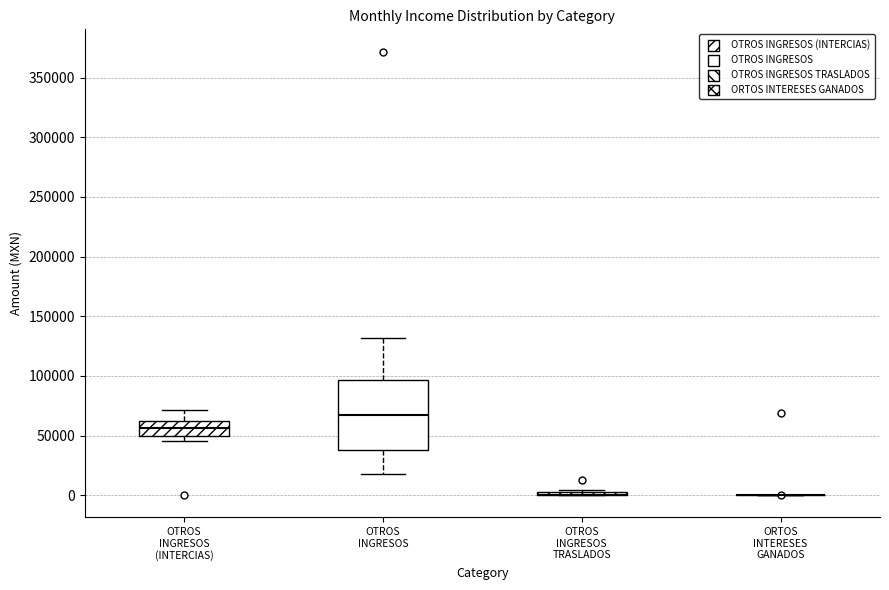

Reading left to right, transcribe this box plot: for each box, give where its median line is, the range the box spans, and where its two whiskers end, as read against the y-axis. The values are not printed on the chart, so give them approximately, as read against the axis.

OTROS INGRESOS (INTERCIAS): median 55000, box 50000 to 60000, whiskers 45000 to 70000
OTROS INGRESOS: median 65000, box 40000 to 95000, whiskers 20000 to 130000
OTROS INGRESOS TRASLADOS: box collapsed to a line at 0, whiskers 0 to 5000
ORTOS INTERESES GANADOS: box collapsed to a line at 0, whiskers 0 to 0